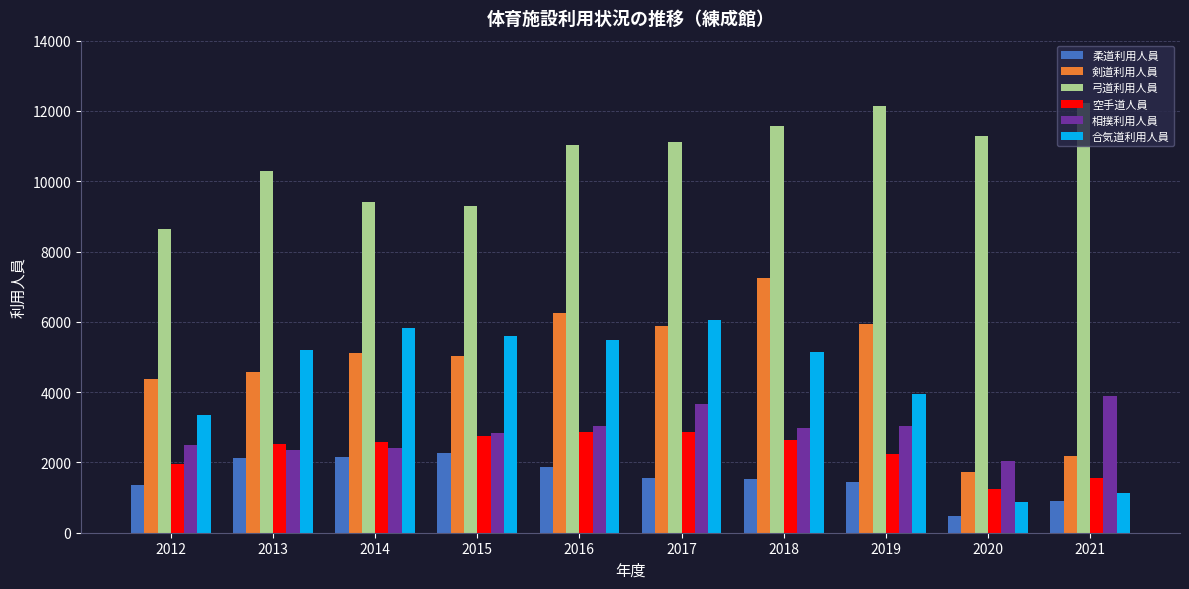

What is the value of the 相撲利用人員 bar at the 3rd from the left?

2422